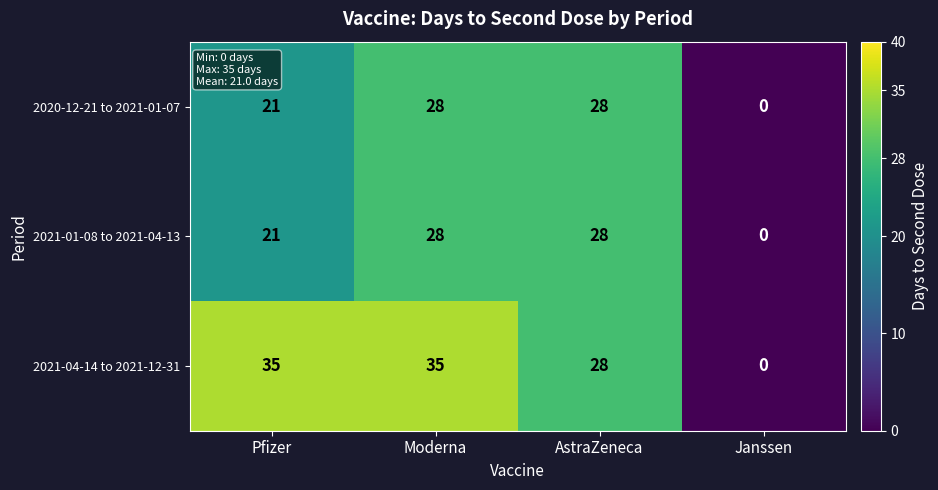

Where is 2021-01-08 to 2021-04-13 nearest to the value 14?

Pfizer